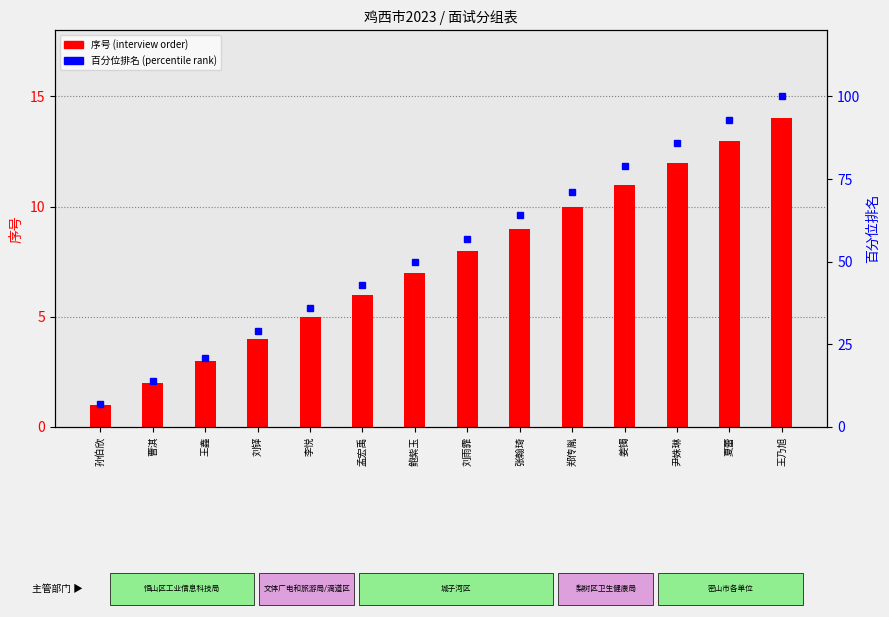

What is the spread (max minus min) of values at 夏蕾?

80